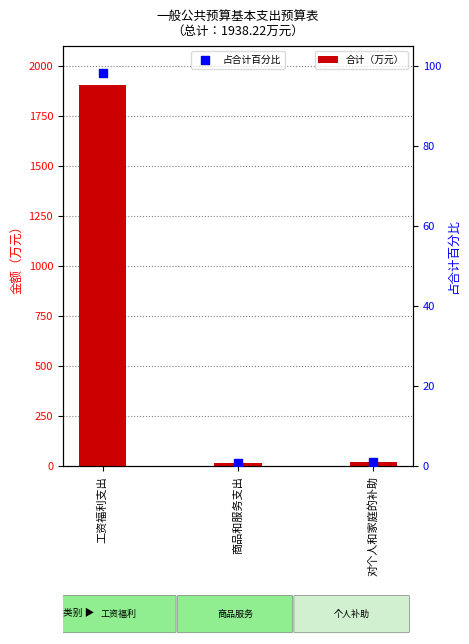

Which series contains the lowest Y value?

占合计百分比